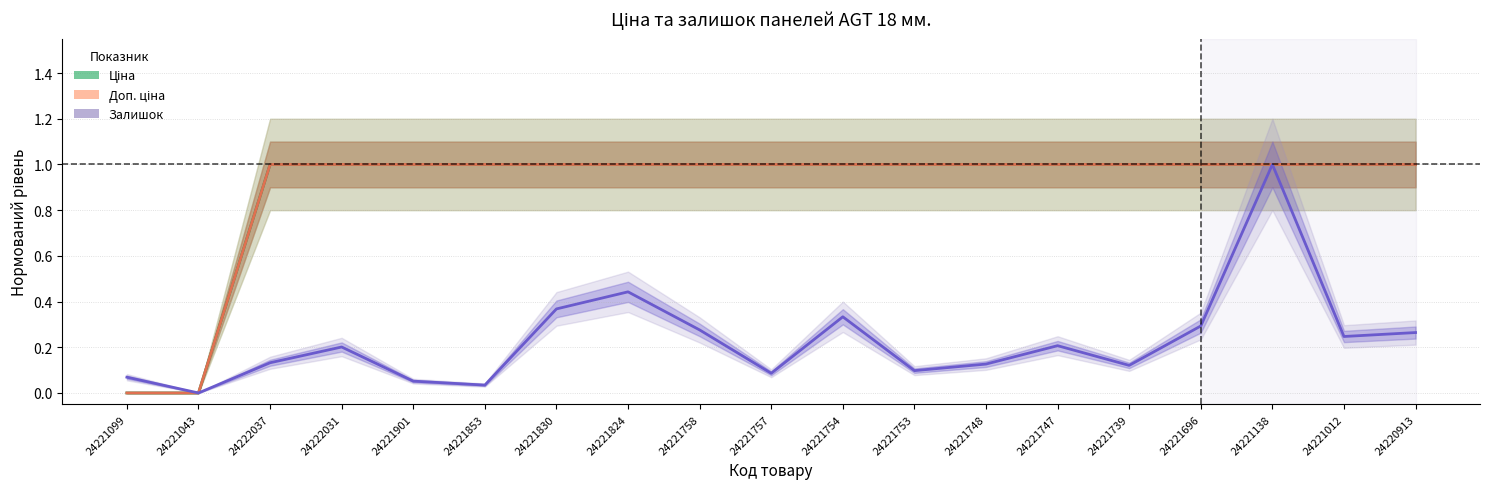

What is the difference between the maximum and minimum values in the Доп. ціна series?

1.0